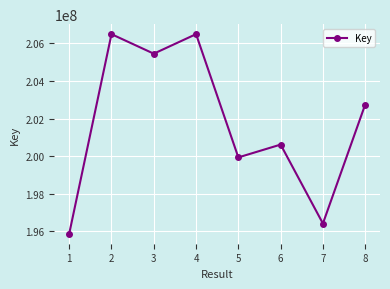

What is the greatest value displayed?

206496393